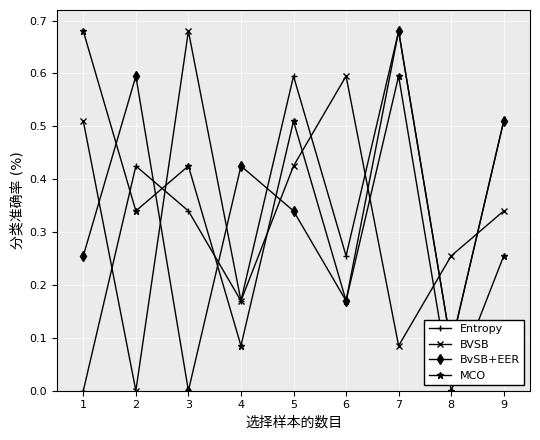

The value of MCO at 8 is 0.3. True or false?

False